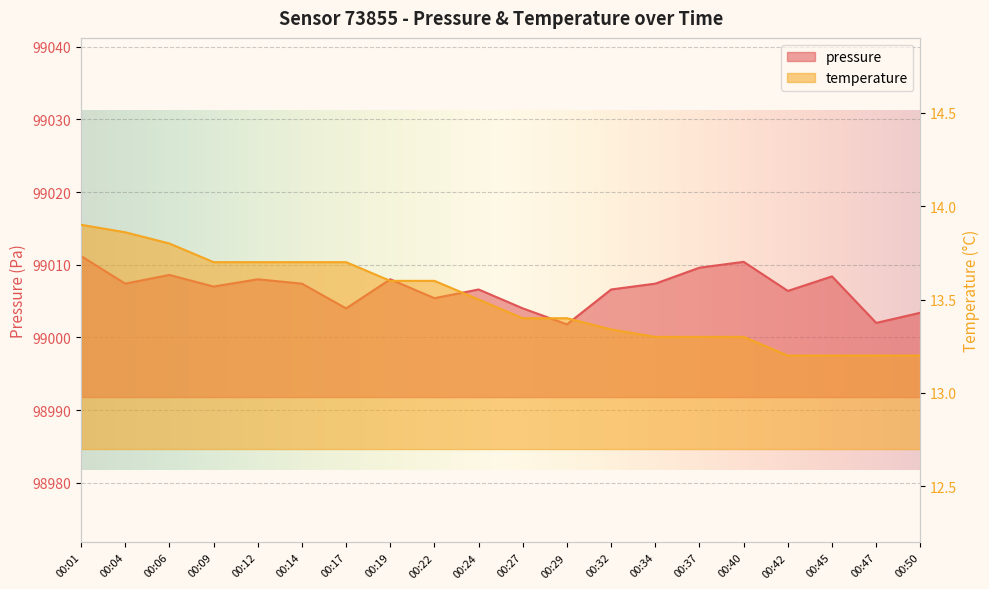

True or false: pressure has more than 1 interior local peaks.

True